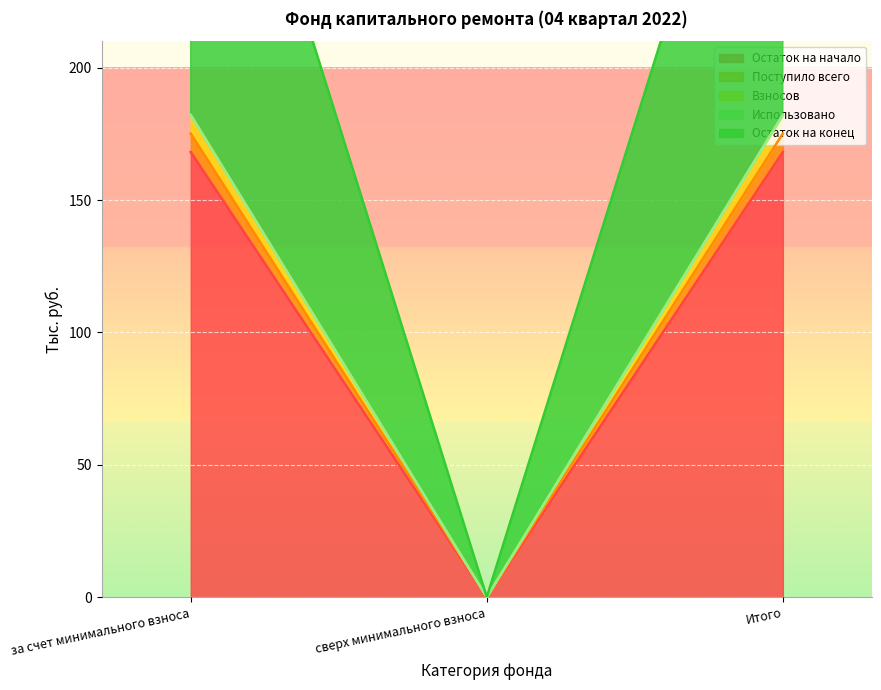

What is the label of the 3rd point from the right?

за счет минимального взноса